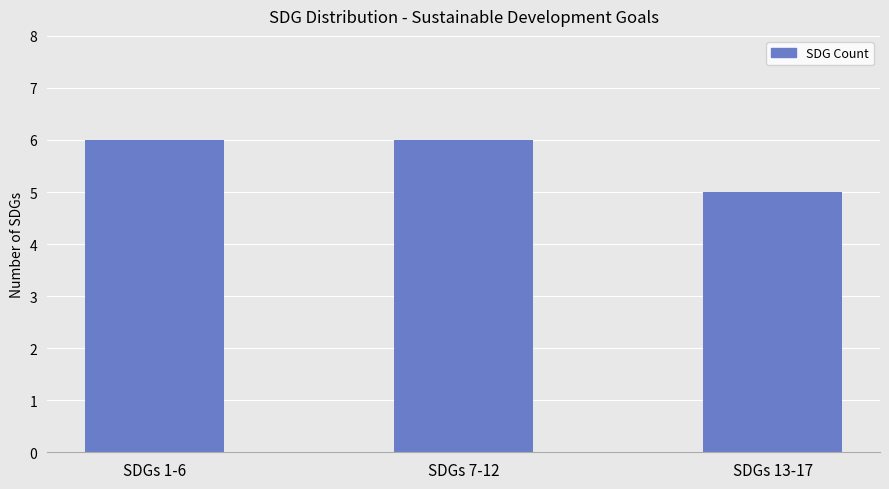

Between SDGs 13-17 and SDGs 7-12, which is larger?

SDGs 7-12